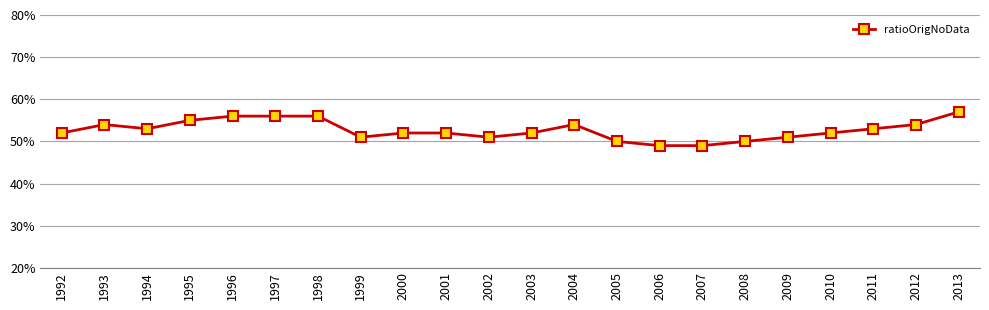

Reading left to right, extract all data points from this chart.

1992=0.5	1993=0.5	1994=0.5	1995=0.6	1996=0.6	1997=0.6	1998=0.6	1999=0.5	2000=0.5	2001=0.5	2002=0.5	2003=0.5	2004=0.5	2005=0.5	2006=0.5	2007=0.5	2008=0.5	2009=0.5	2010=0.5	2011=0.5	2012=0.5	2013=0.6